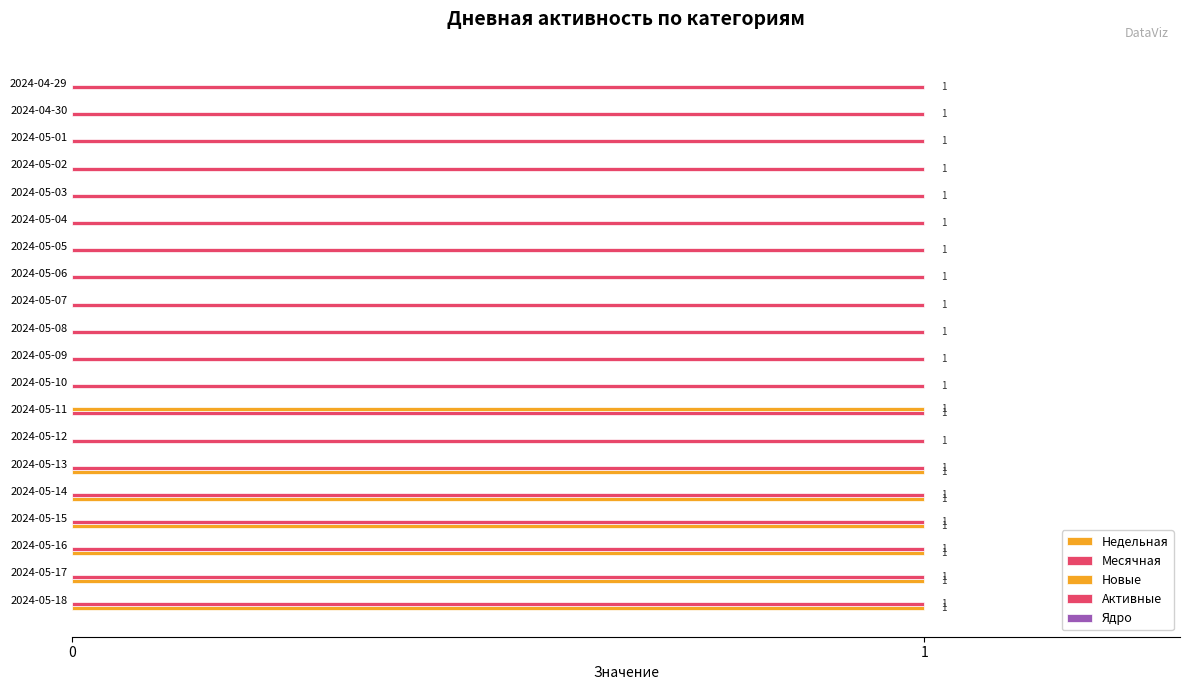

How many categories are shown in the chart?

20